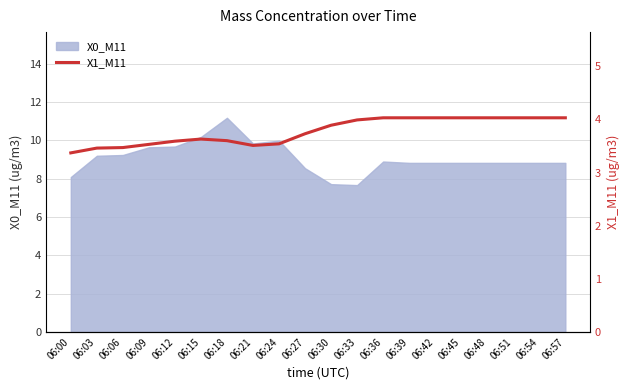

At which label does X0_M11 reach its peak?

06:18